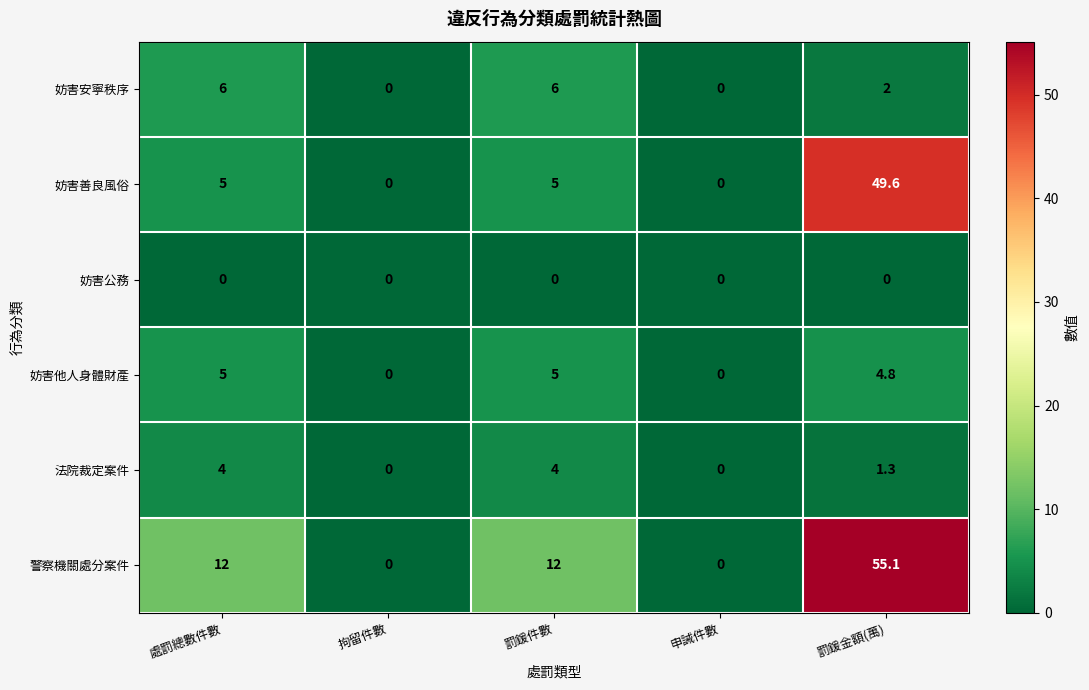

At which category is the sum across all series the highest?

罰鍰金額(萬)